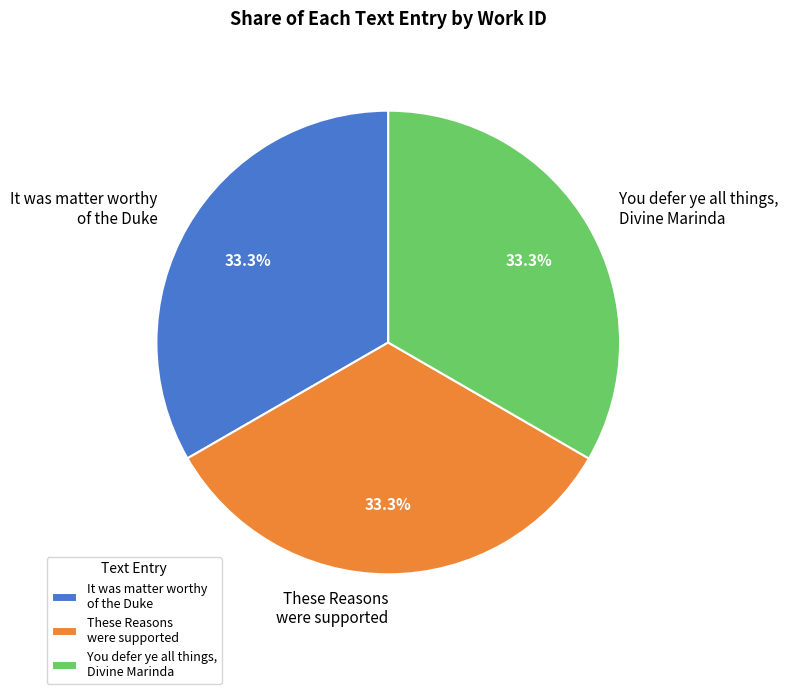

Does any single category account for the majority?

No